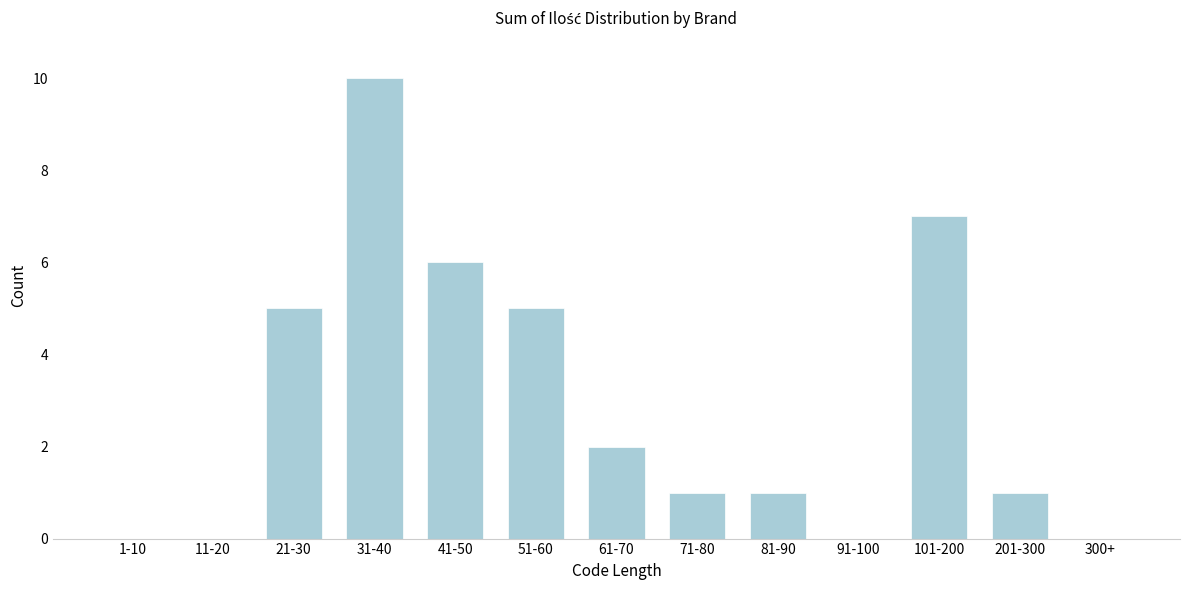

Reading right to left, list all the values displayed in this chart.

300+=0	201-300=1	101-200=7	91-100=0	81-90=1	71-80=1	61-70=2	51-60=5	41-50=6	31-40=10	21-30=5	11-20=0	1-10=0